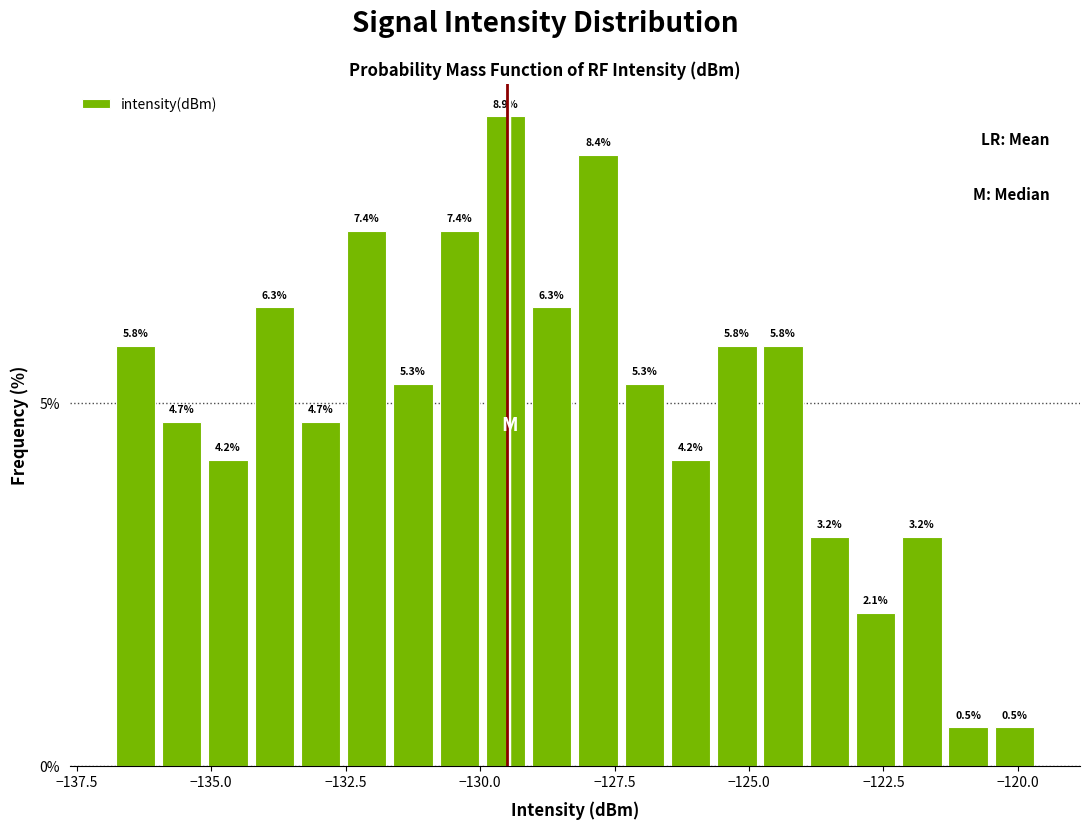

Read against the x-axis, roughly where is the centre of the tallest bar?

-129.5